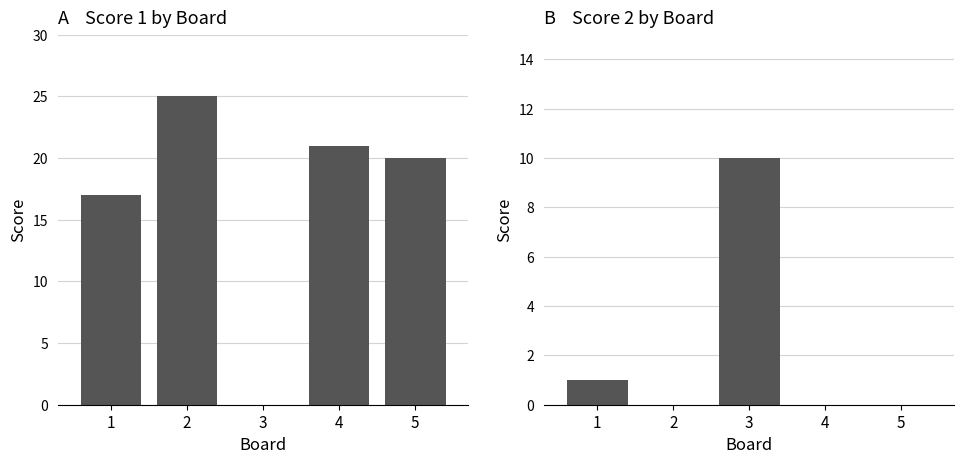

Reading left to right, what are all the values shown in this chart?

Score 1: 1=17	2=25	3=0	4=21	5=20
Score 2: 1=1	2=0	3=10	4=0	5=0